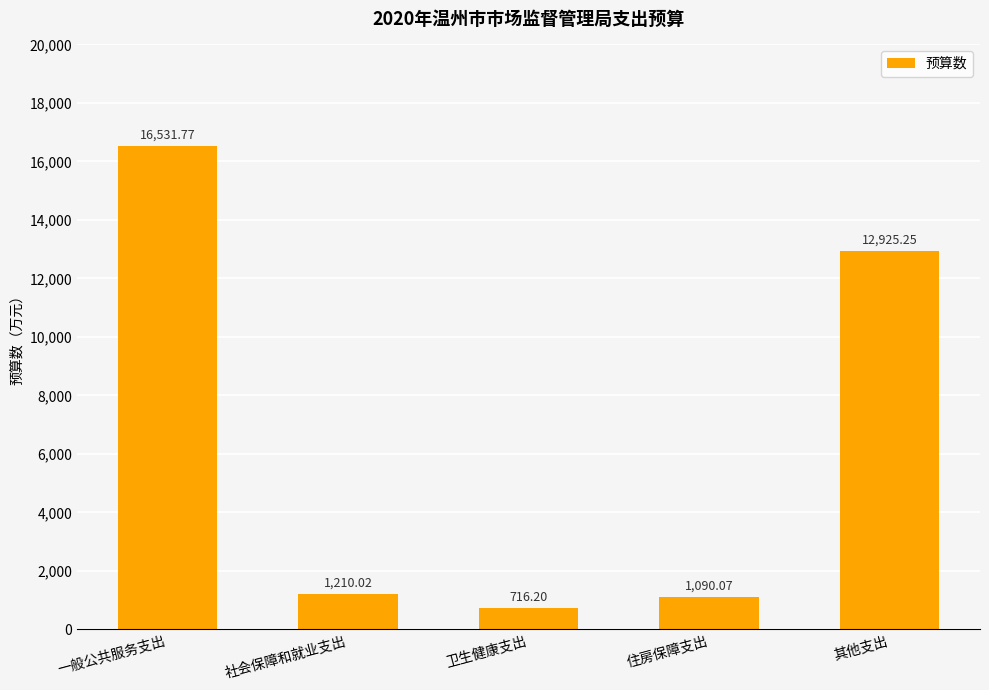

What is the maximum value shown in the chart?

16531.8